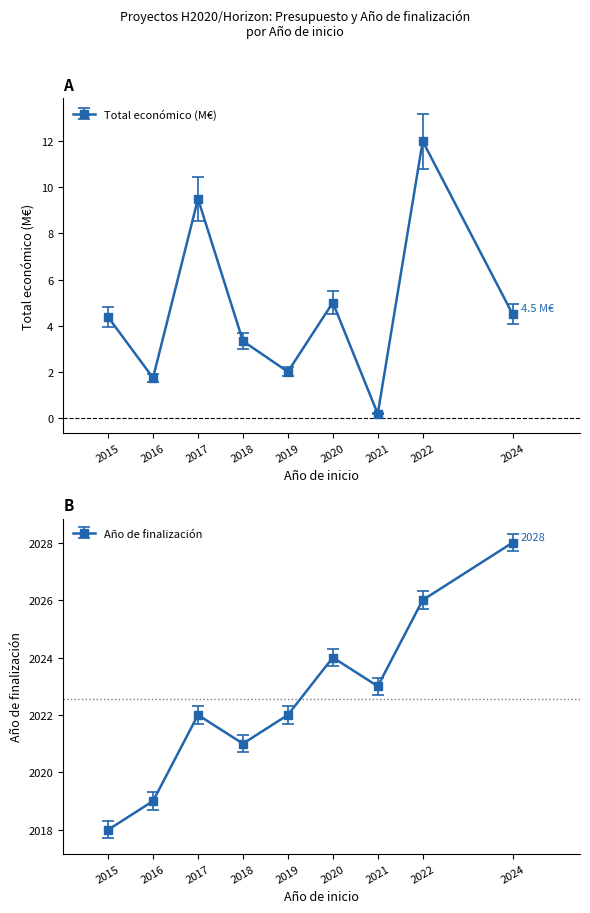

Count the number of categories in the chart.

9